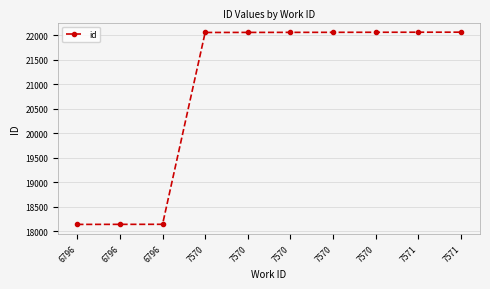

What is the average value?

20884